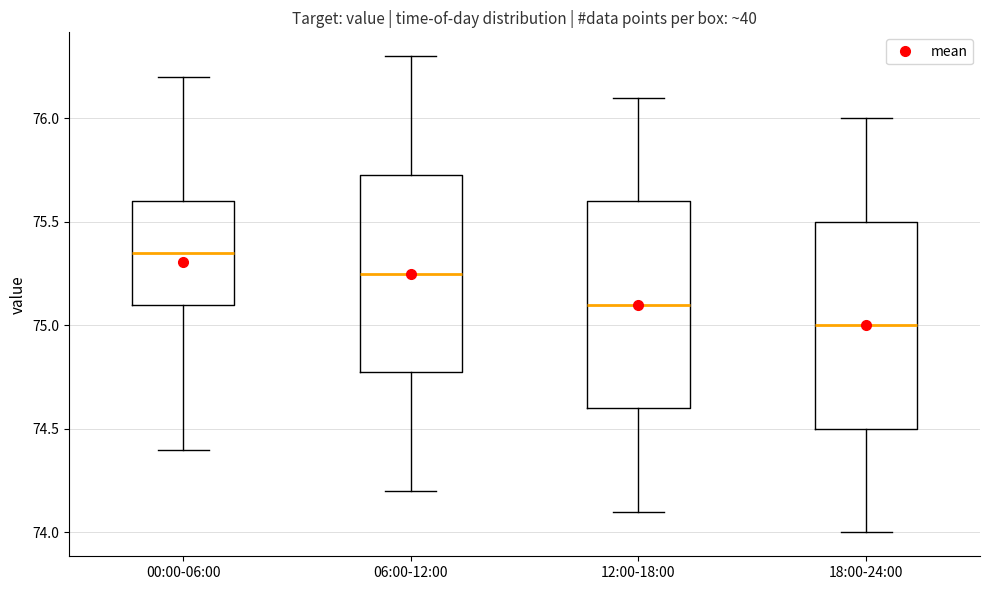

Reading left to right, transcribe this box plot: for each box, give where its median line is, the range the box spans, and where its two whiskers end, as read against the y-axis. The values are not printed on the chart, so give them approximately, as read against the axis.

00:00-06:00: median 75.35, box 75.10 to 75.60, whiskers 74.40 to 76.20
06:00-12:00: median 75.25, box 74.80 to 75.75, whiskers 74.20 to 76.30
12:00-18:00: median 75.10, box 74.60 to 75.60, whiskers 74.10 to 76.10
18:00-24:00: median 75.00, box 74.50 to 75.50, whiskers 74.00 to 76.00